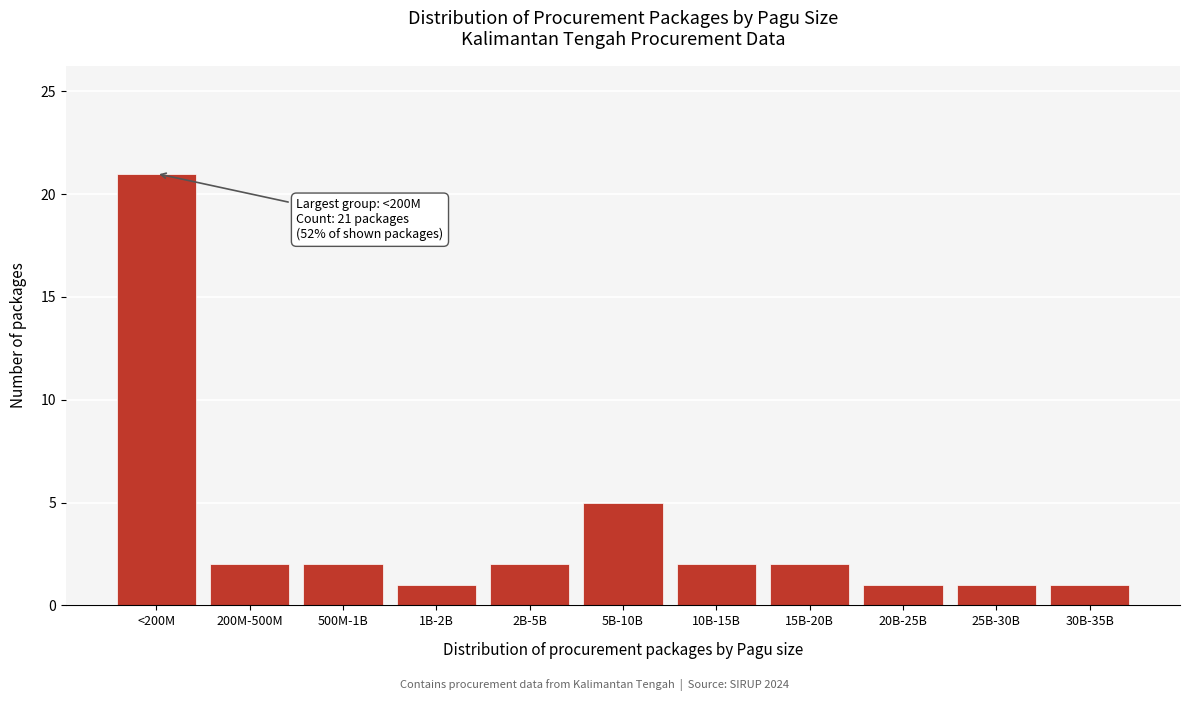

Reading right to left, list all the values displayed in this chart.

1	1	1	2	2	5	2	1	2	2	21